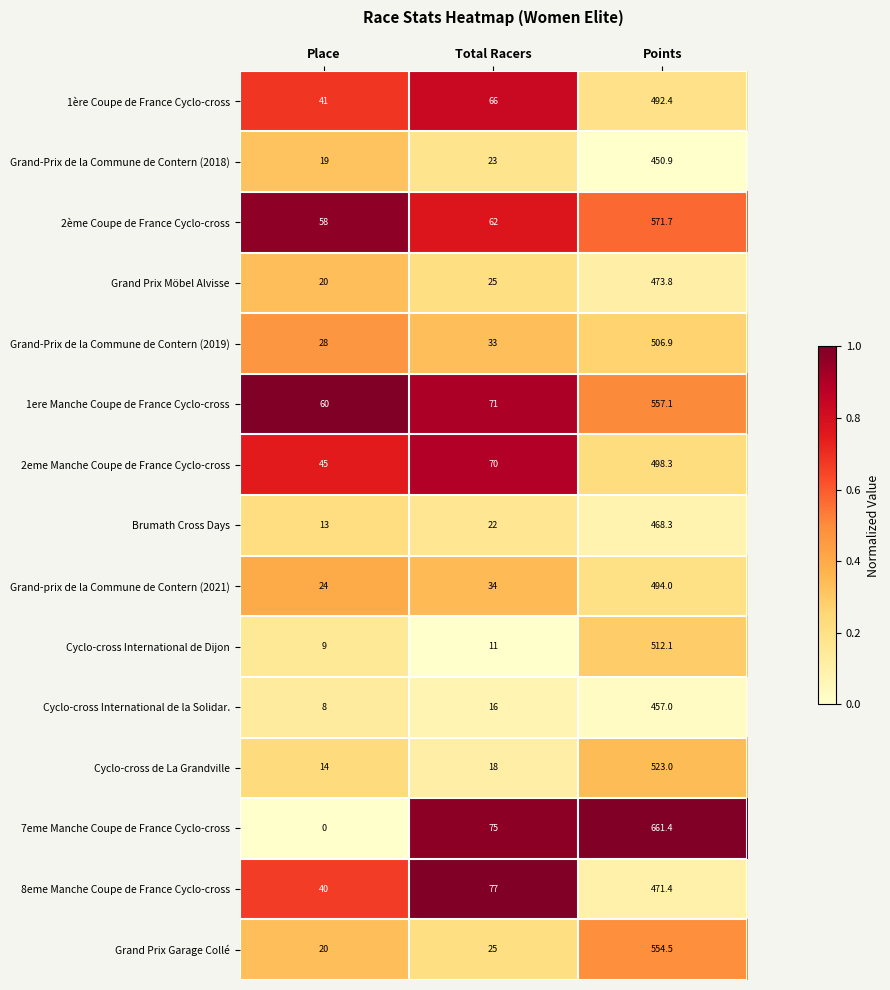

What is the total value across all series at Place?

399.0